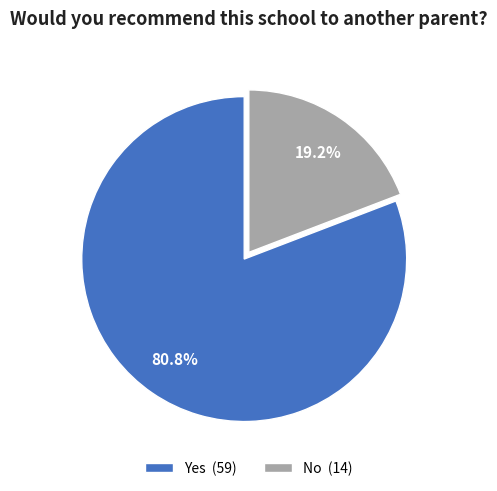

What is the total percentage of Yes and No?

100.0%